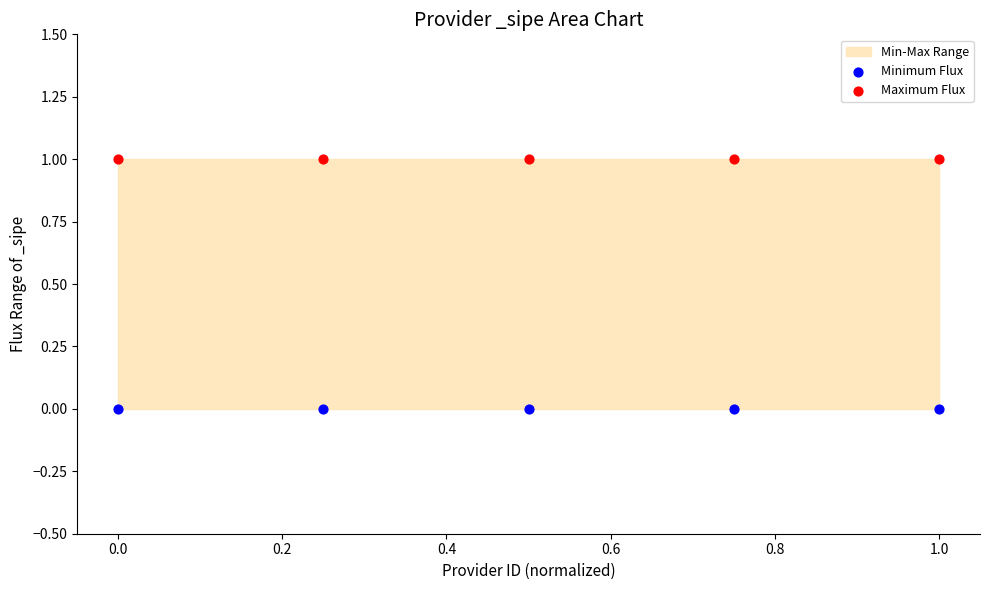

Which series reaches the maximum Y coordinate?

Maximum Flux